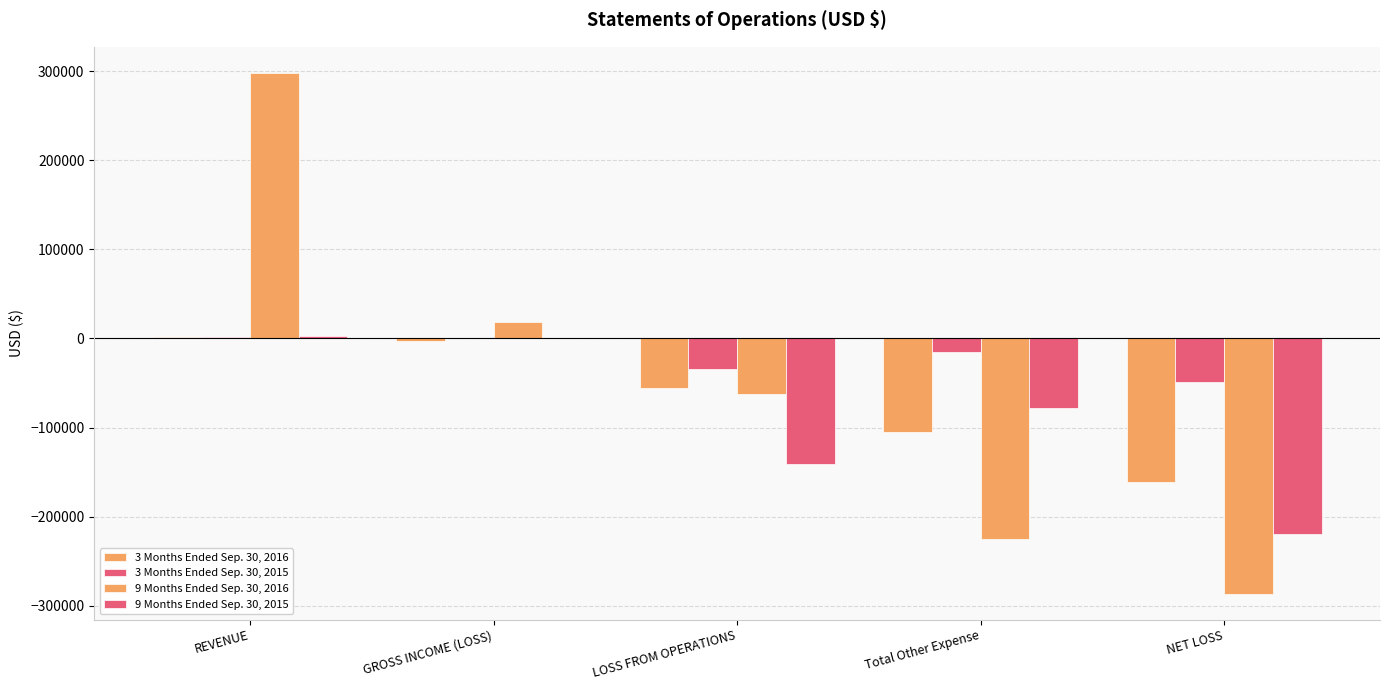

Does the chart contain stacked bars?

No